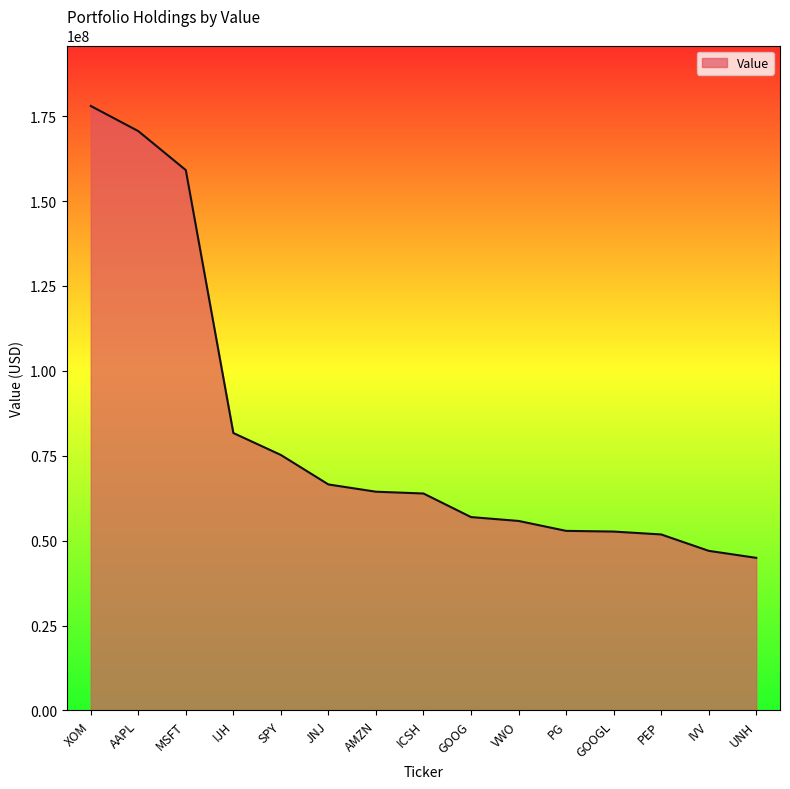

What value does the data have at IJH?

81704000